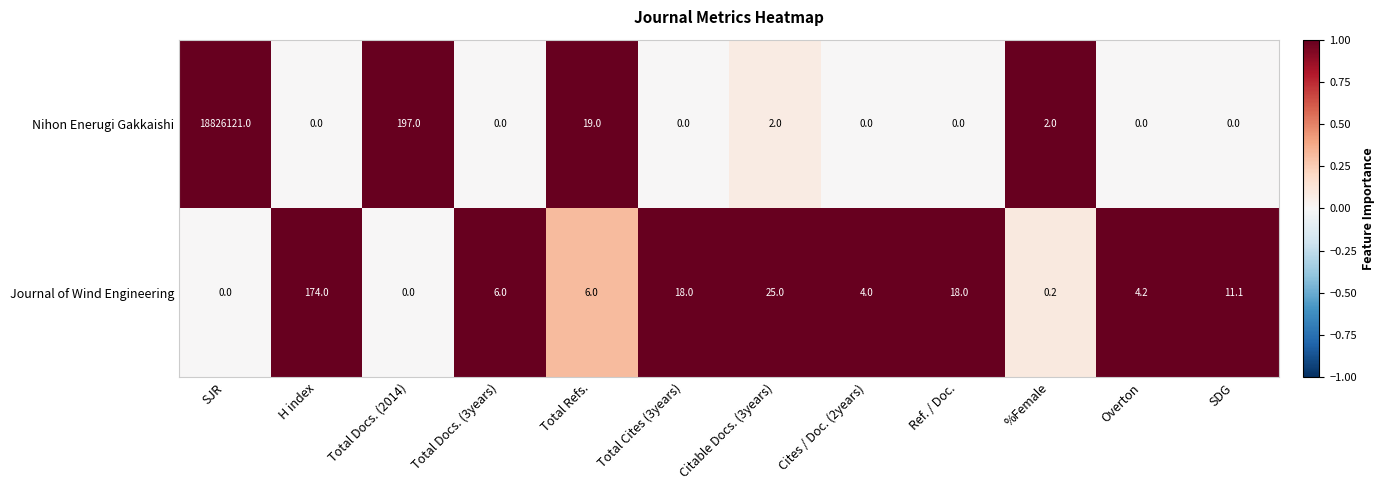

At Total Docs. (3years), list the series in order from smallest to largest.

Nihon Enerugi Gakkaishi, Journal of Wind Engineering